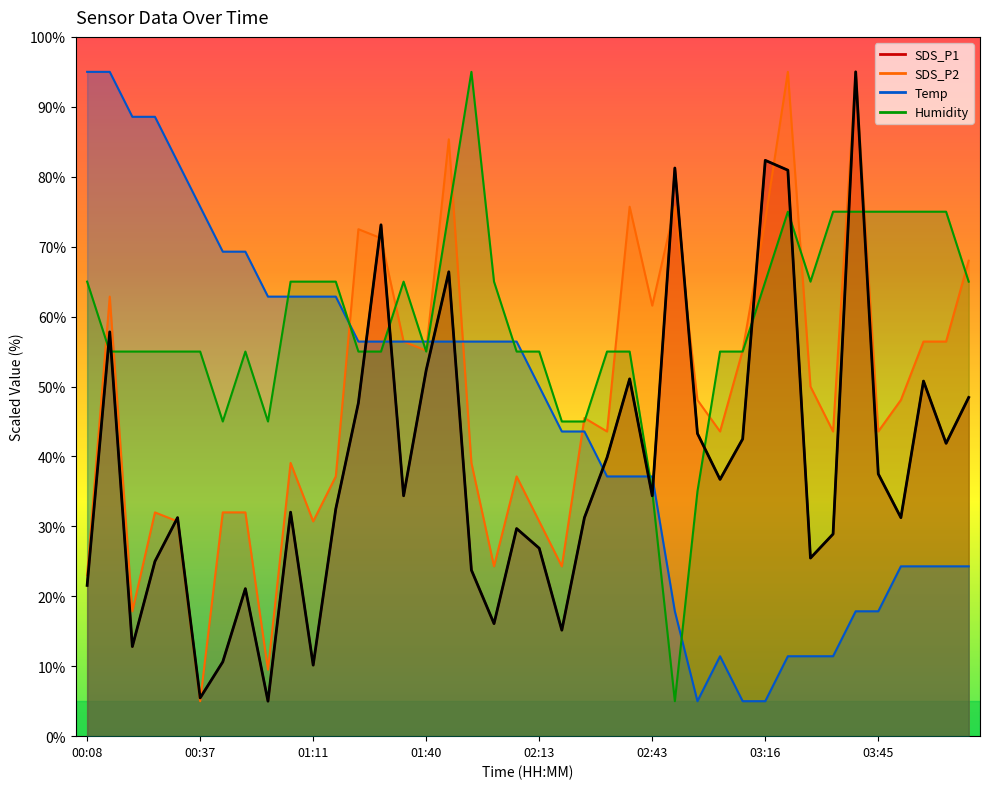

What is the average value of the SDS_P2 series?

48.2